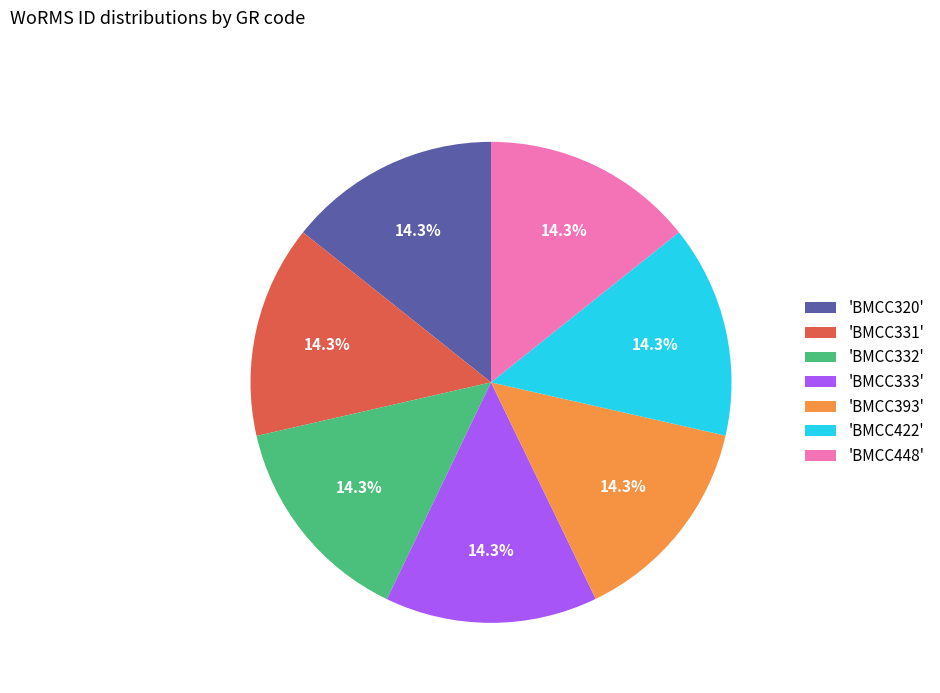

Is there a majority slice in this chart?

No